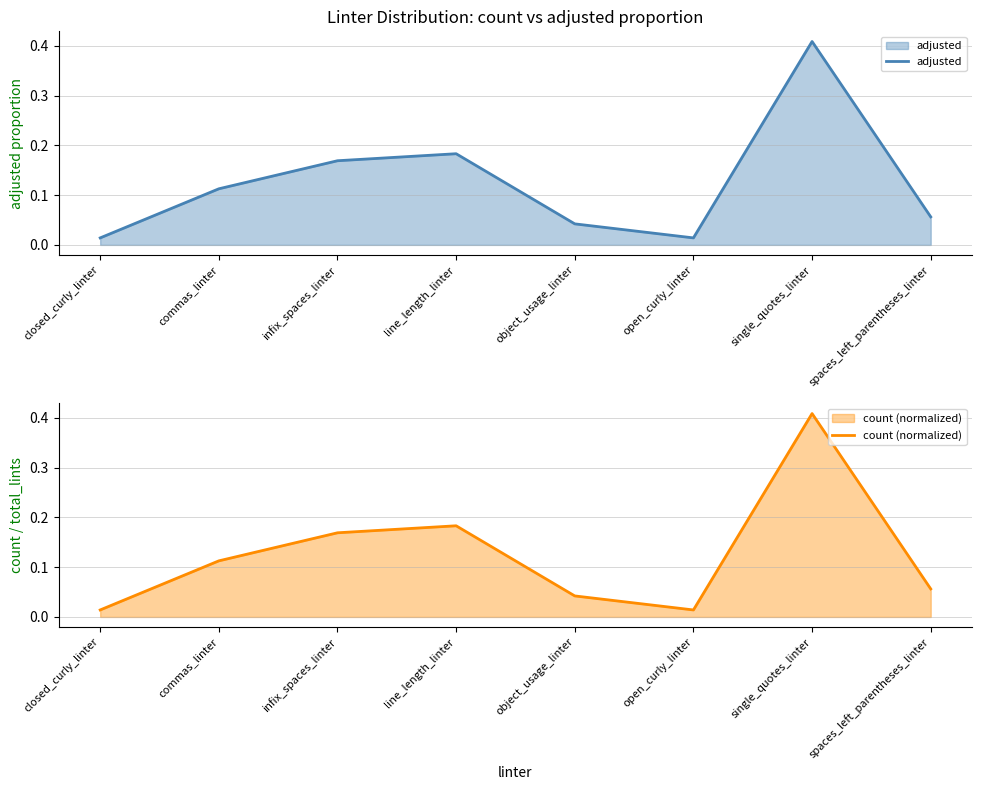

True or false: count (normalized) has a value of 0.0 at open_curly_linter.

False